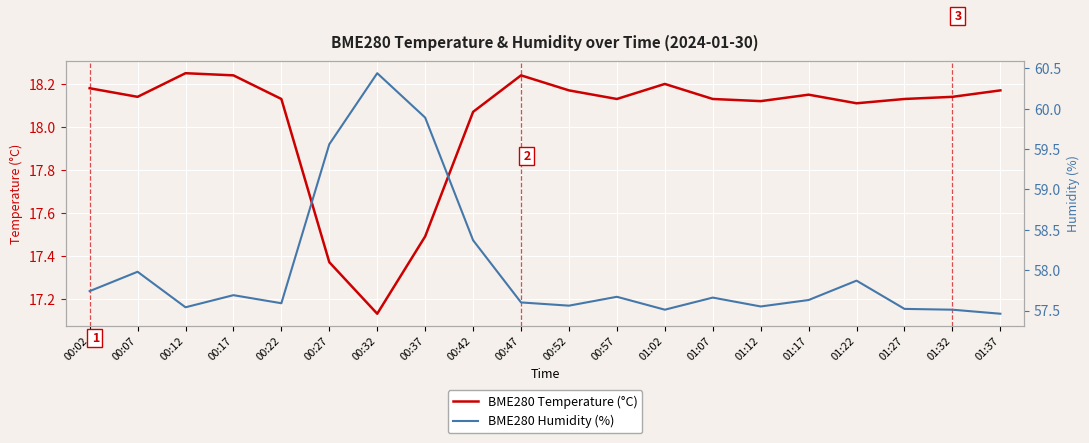

True or false: BME280 Temperature (°C) and BME280 Humidity (%) cross at least once.

False